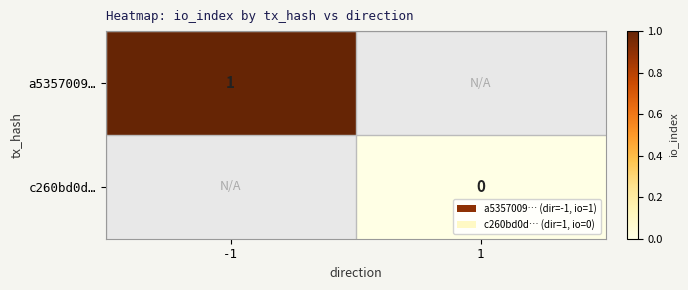

What is the approximate value of a5357009… at -1?

1.0